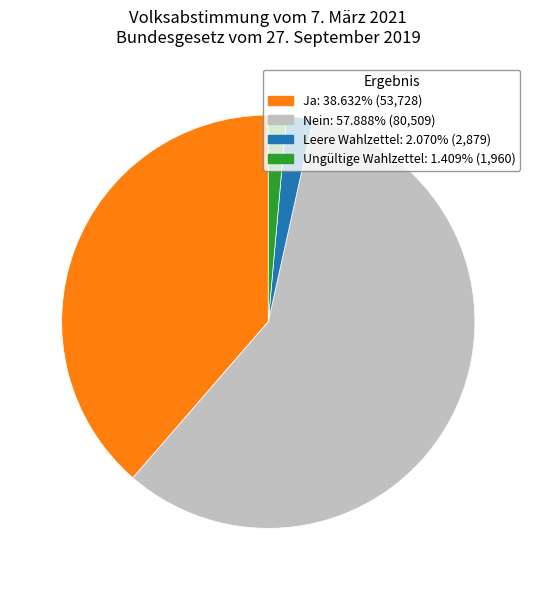

True or false: Nein accounts for 58% of the total.

True